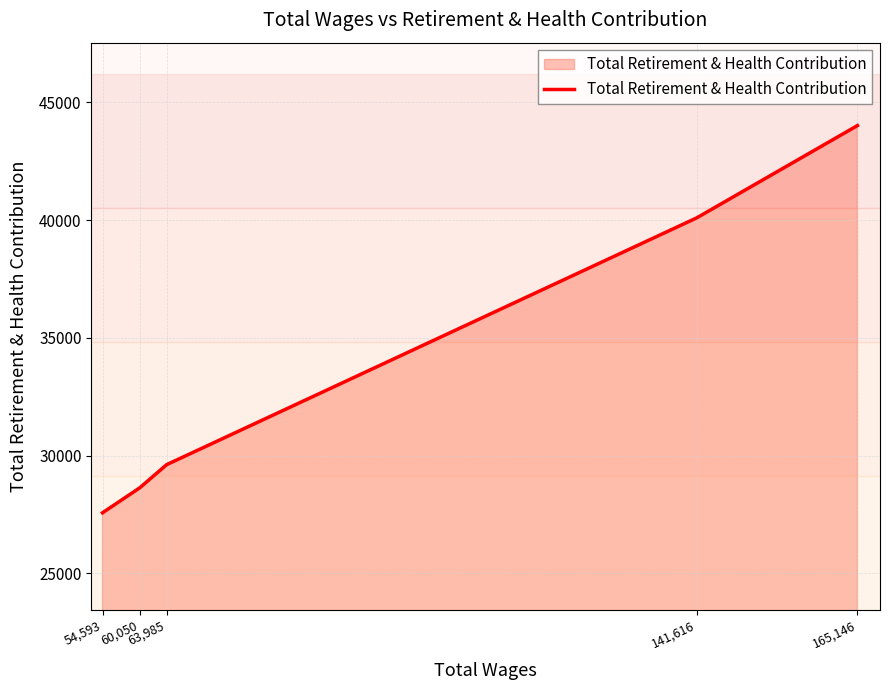

True or false: the data shows 25868 at 165,146.

False